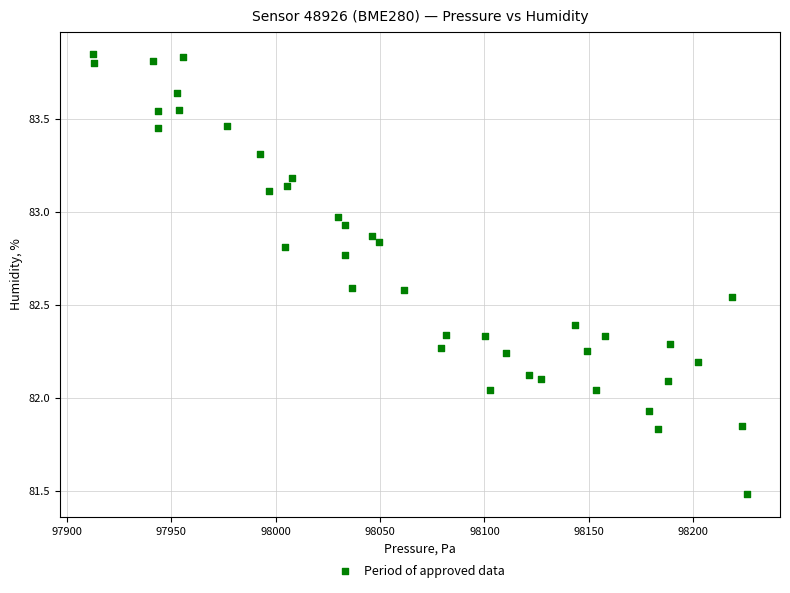

What is the range of X values (max minus min)?

313.6